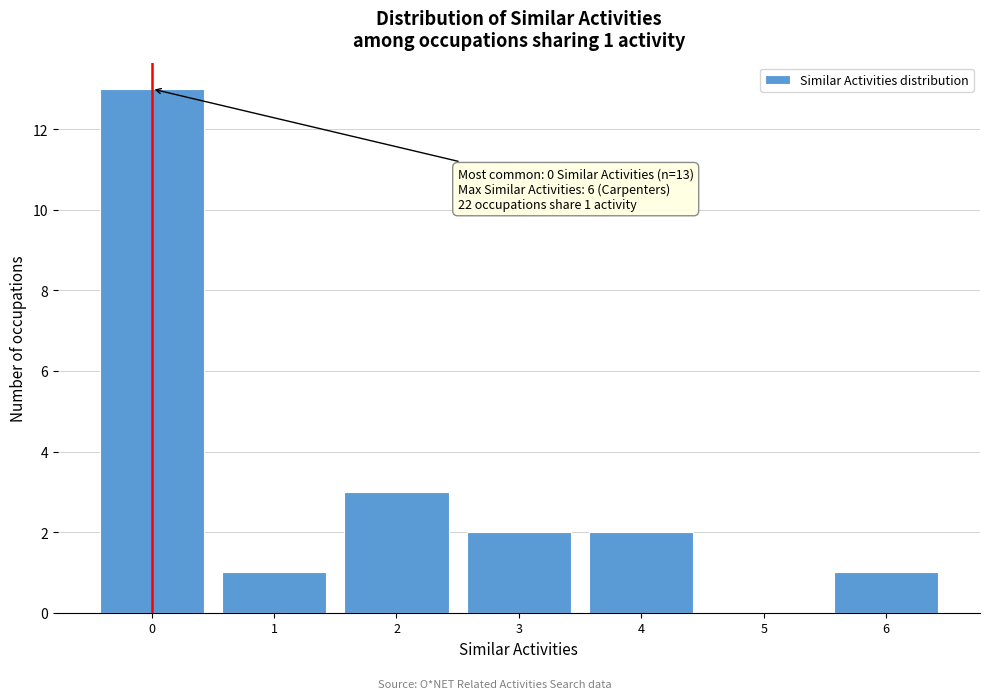

Over which range of the x-axis is the bar tallest?

-0.5 to 0.5